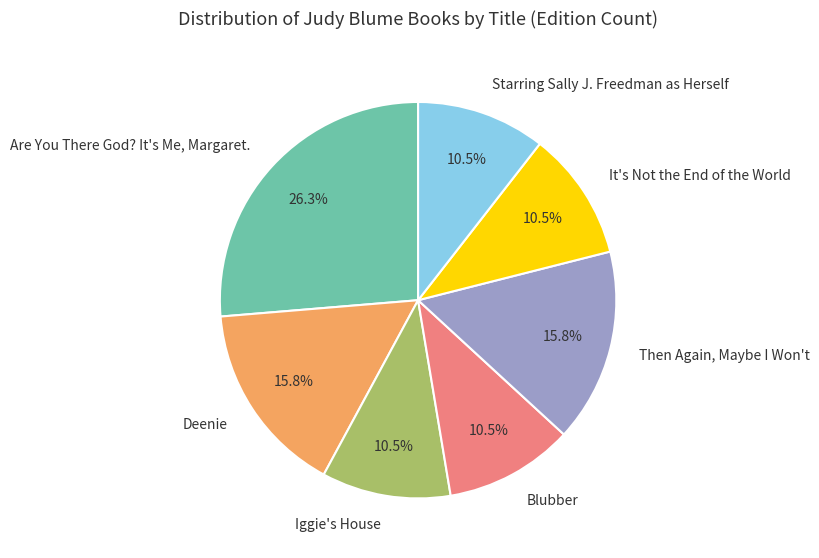

How many segments does this pie chart have?

7